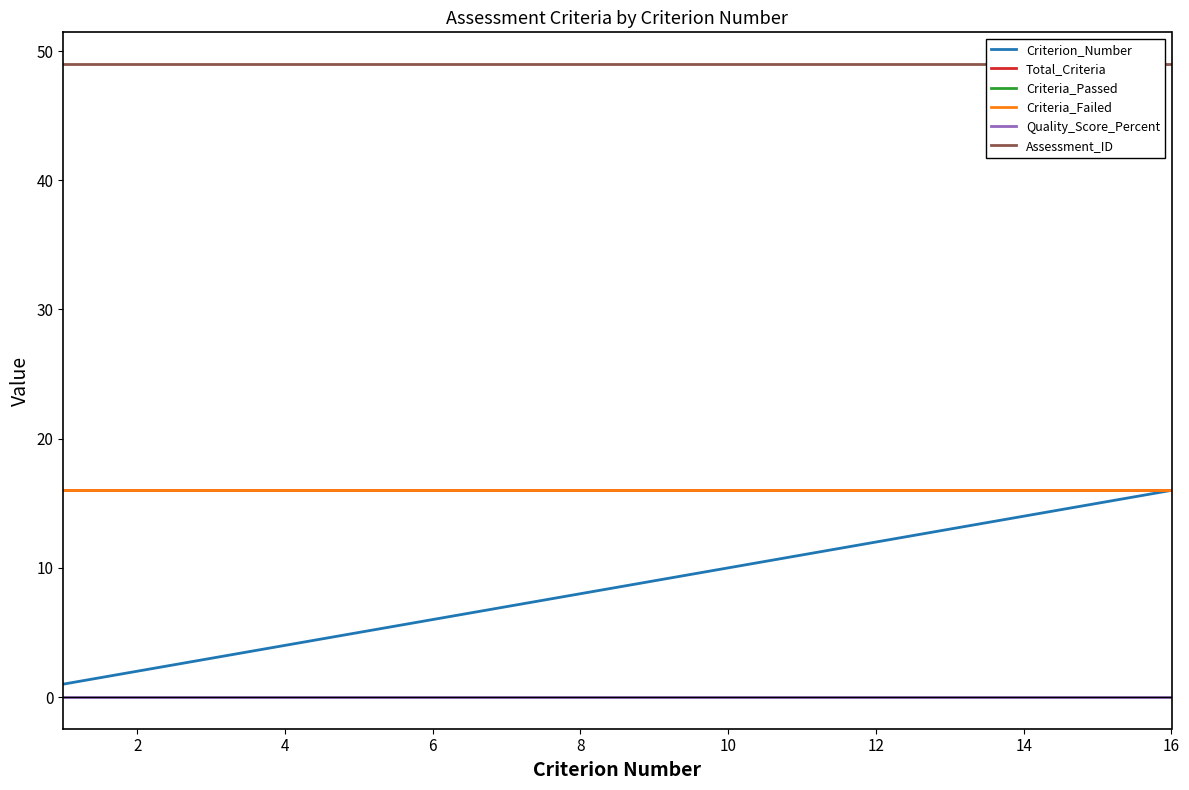

Reading right to left, list all the values displayed in this chart.

Criterion_Number: 16	15	14	13	12	11	10	9	8	7	6	5	4	3	2	1
Total_Criteria: 16	16	16	16	16	16	16	16	16	16	16	16	16	16	16	16
Criteria_Passed: 0	0	0	0	0	0	0	0	0	0	0	0	0	0	0	0
Criteria_Failed: 16	16	16	16	16	16	16	16	16	16	16	16	16	16	16	16
Quality_Score_Percent: 0	0	0	0	0	0	0	0	0	0	0	0	0	0	0	0
Assessment_ID: 49	49	49	49	49	49	49	49	49	49	49	49	49	49	49	49